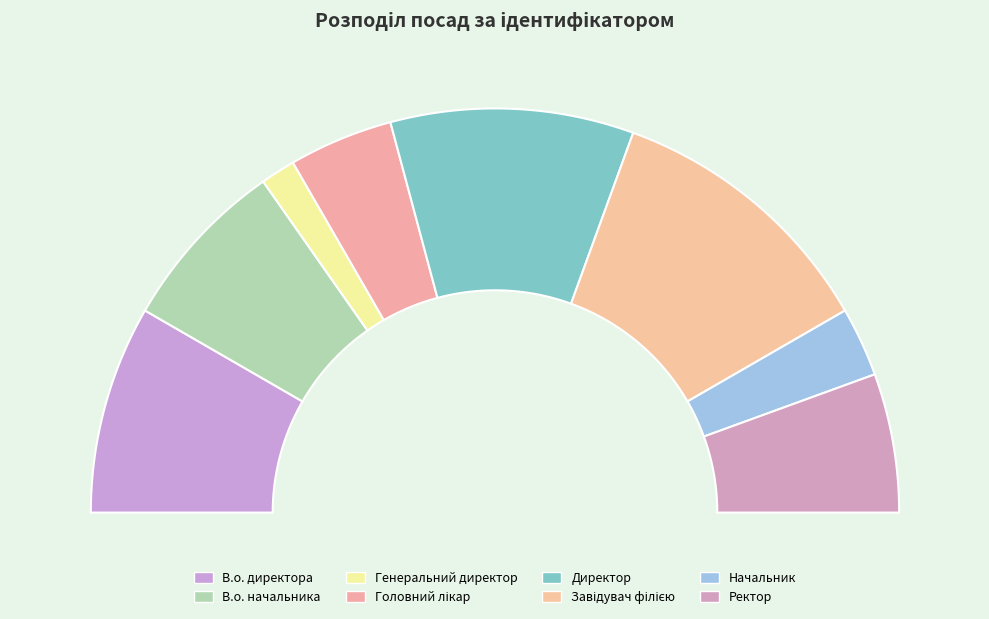

Which has a higher value, В.о. начальника or Головний лікар?

В.о. начальника